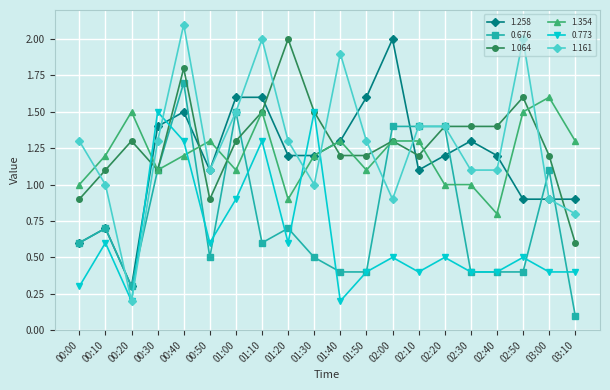

True or false: 1.258 and 0.773 cross at least once.

True